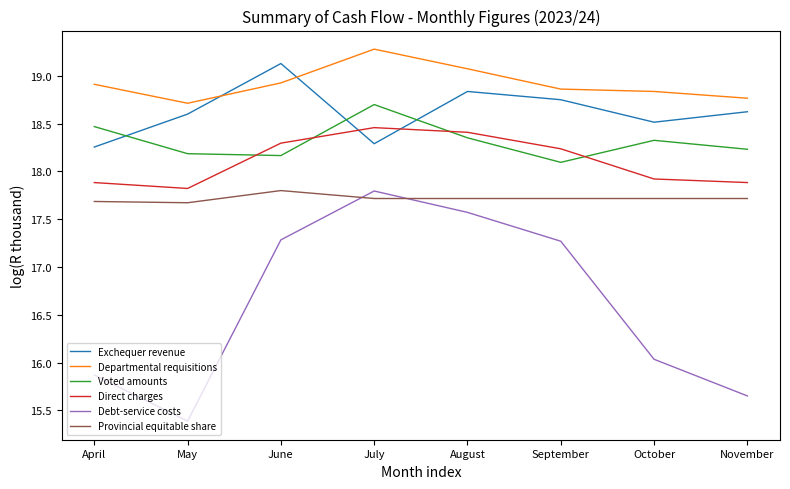

Which series changed the most between August and October?

Debt-service costs